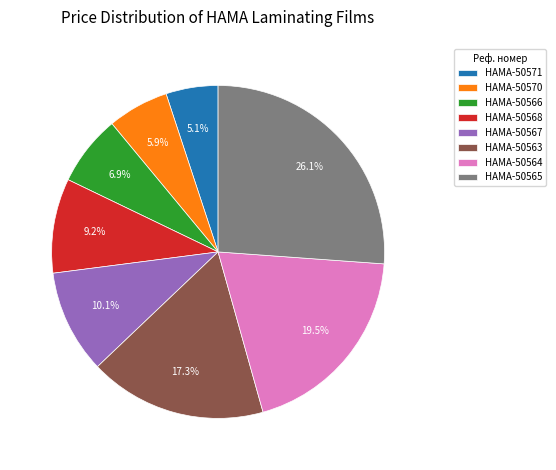

Rank the categories by value from highest to lowest.

HAMA-50565, HAMA-50564, HAMA-50563, HAMA-50567, HAMA-50568, HAMA-50566, HAMA-50570, HAMA-50571